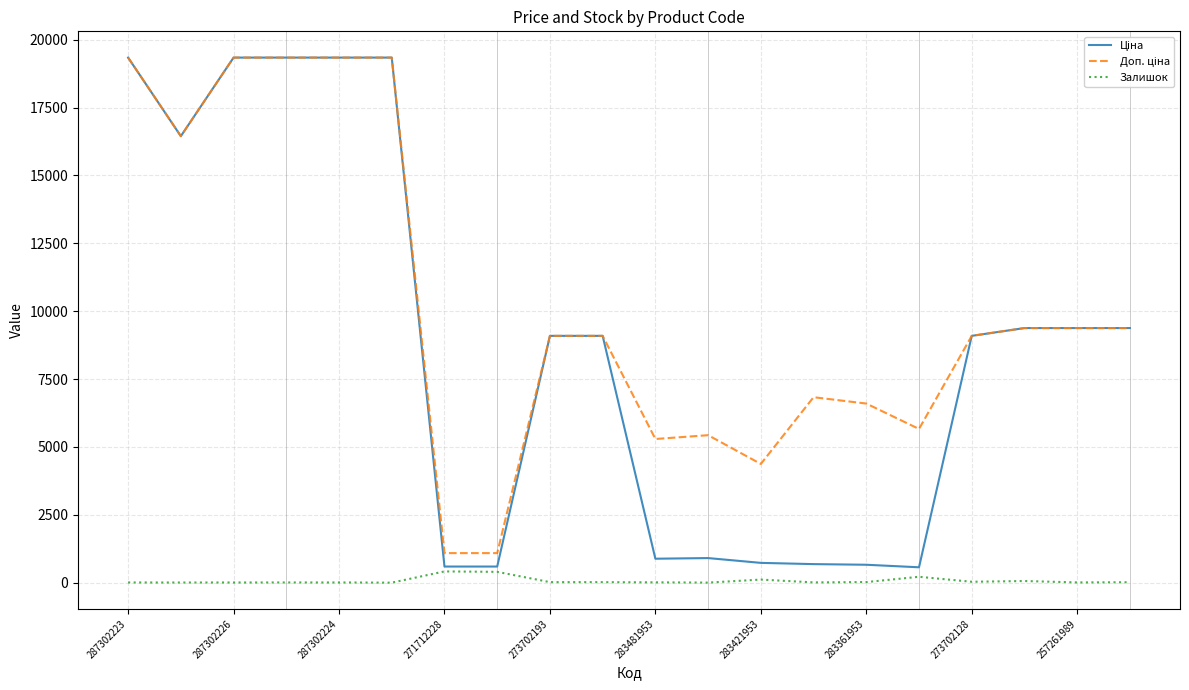

What is the greatest value displayed?

19343.1